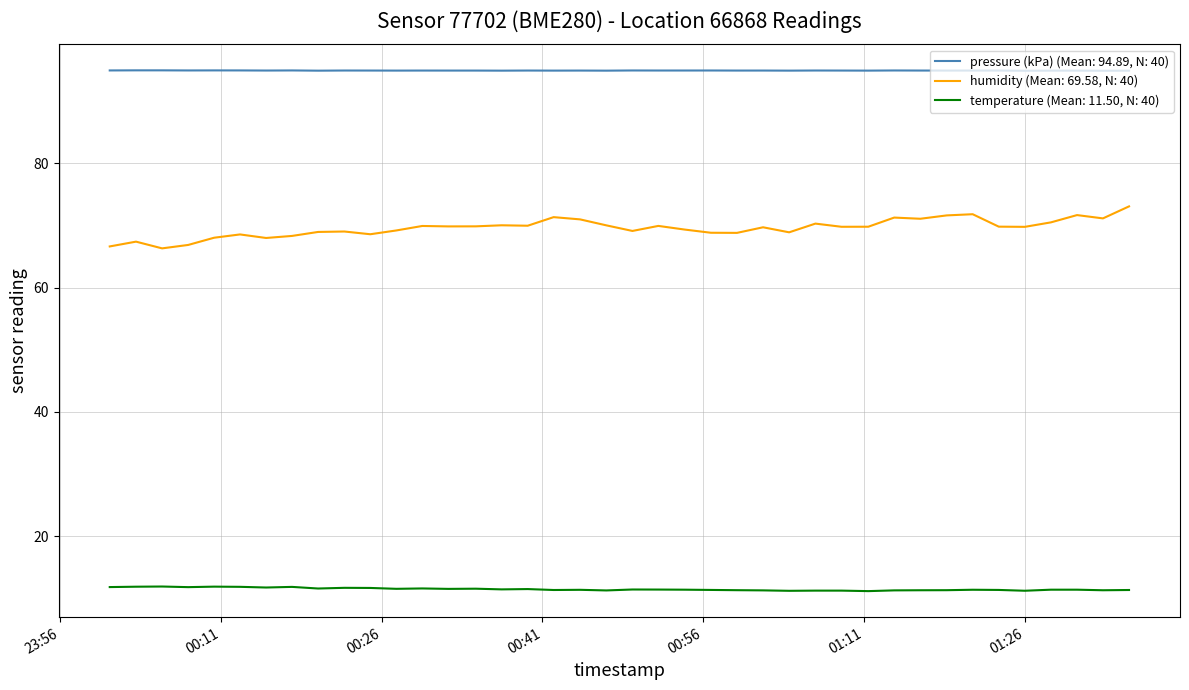

Which series has the widest spread of values?

humidity (Mean: 69.58, N: 40)